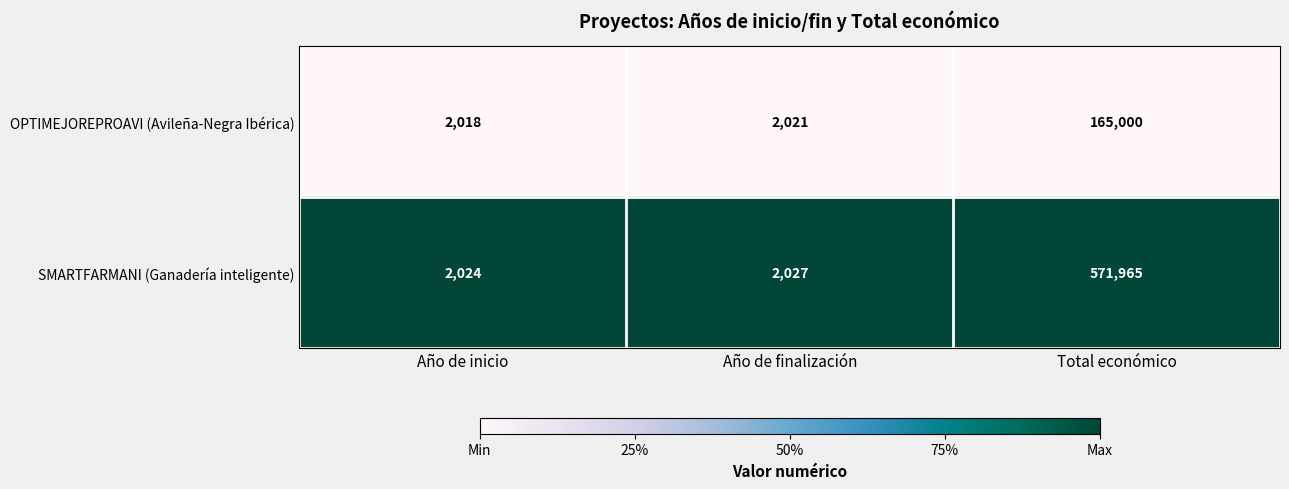

At which category is the sum across all series the highest?

Total económico